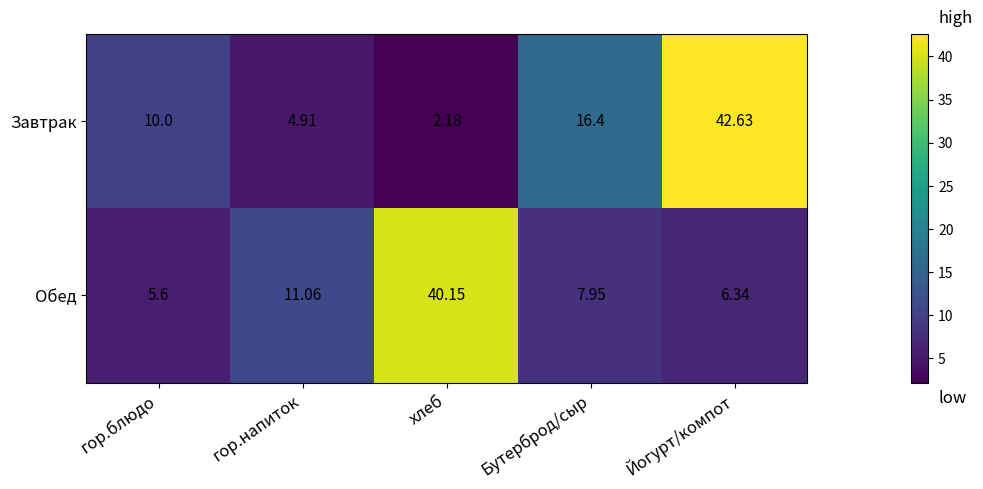

Which label corresponds to the largest value in the chart?

Йогурт/компот